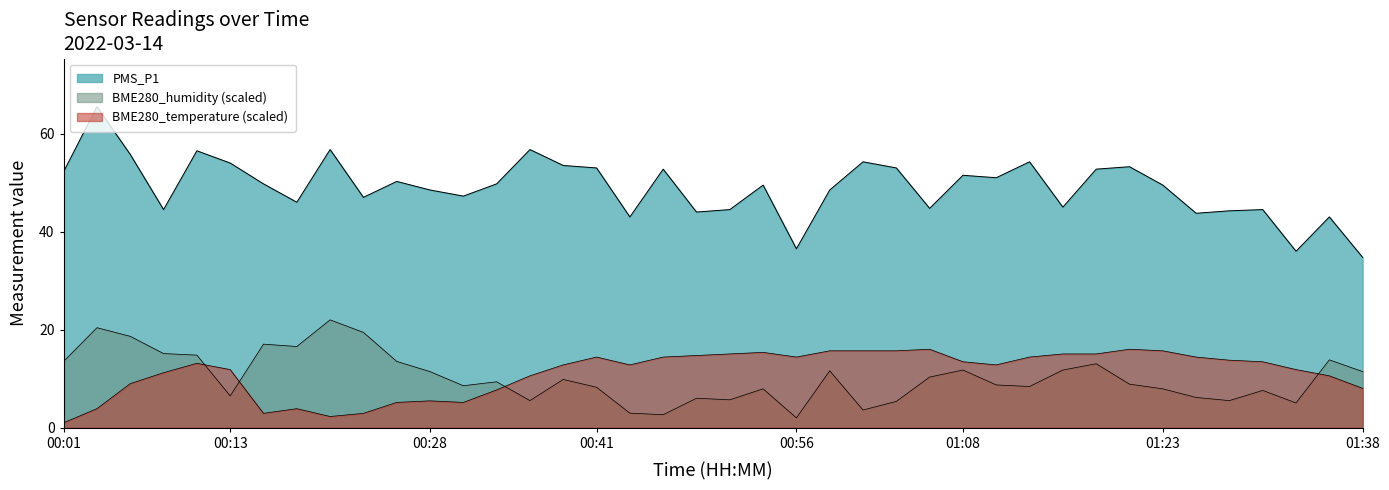

How many values in the BME280_temperature series are below 13?

20